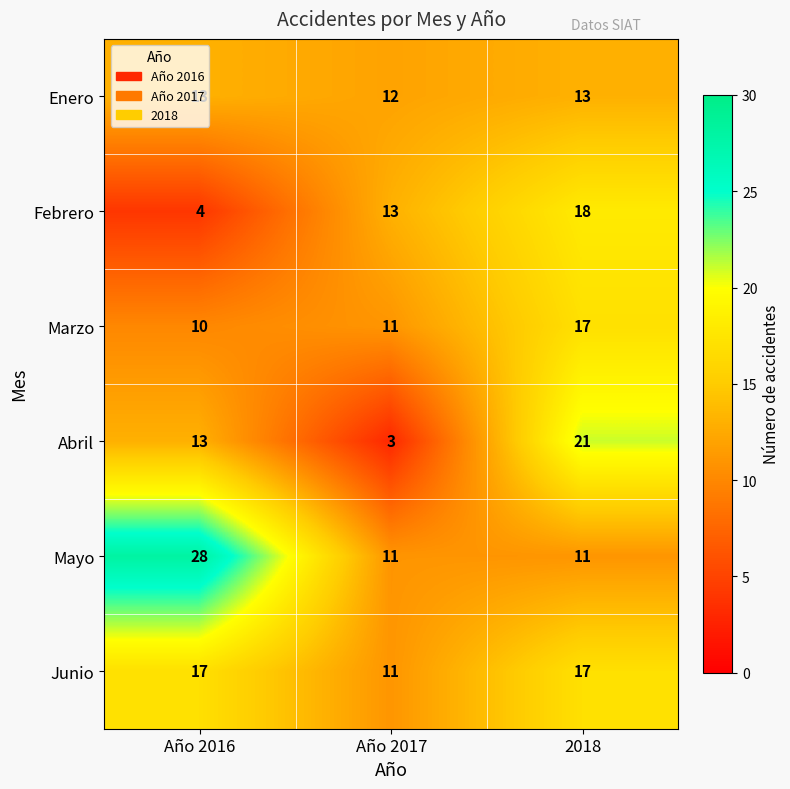

Rank the categories by Marzo value from lowest to highest.

Año 2016, Año 2017, 2018